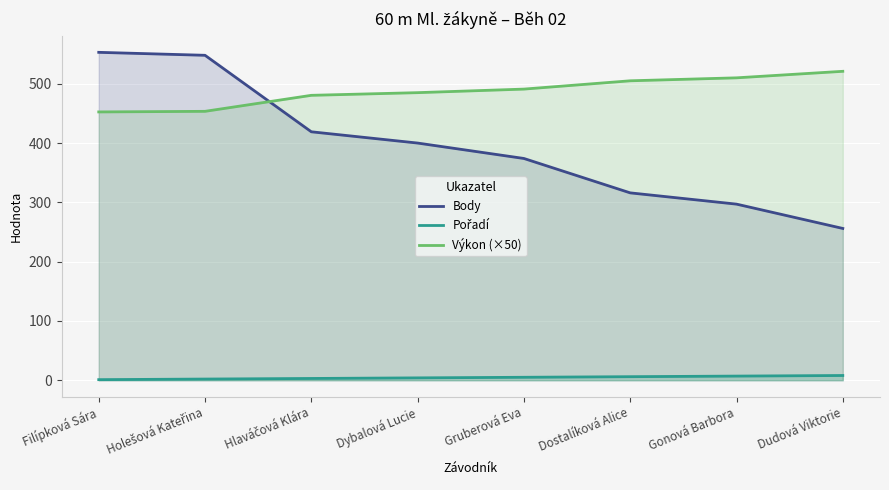

How many values in the Pořadí series are below 5?

4